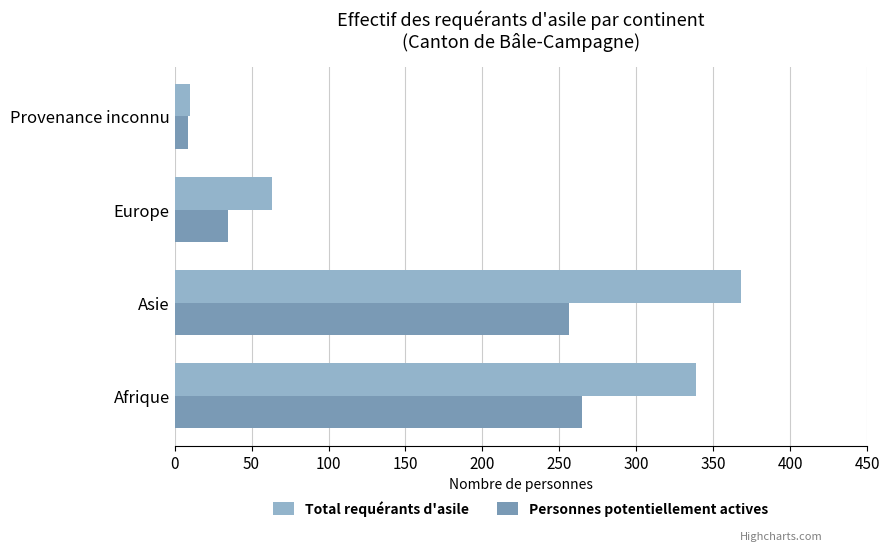

What is the lowest value of the Personnes potentiellement actives series?

9